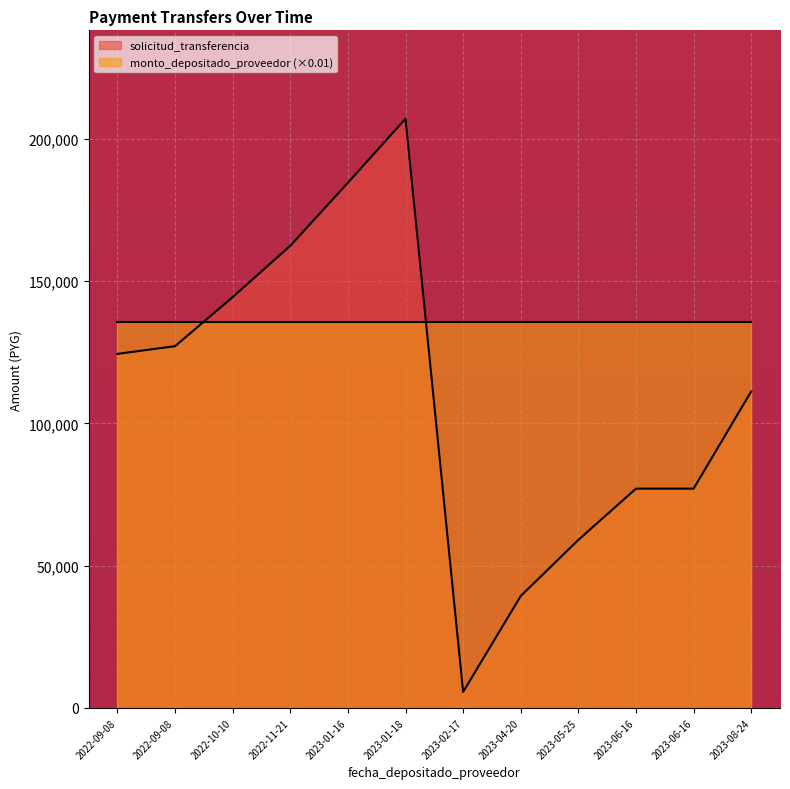

Count the number of values greater than 124467.

5